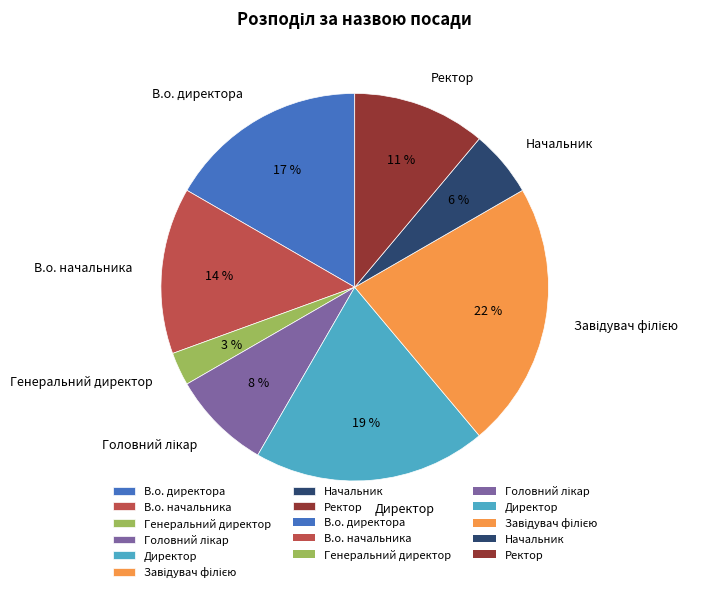

To the nearest percent, what percentage of the pie is Директор?

19%